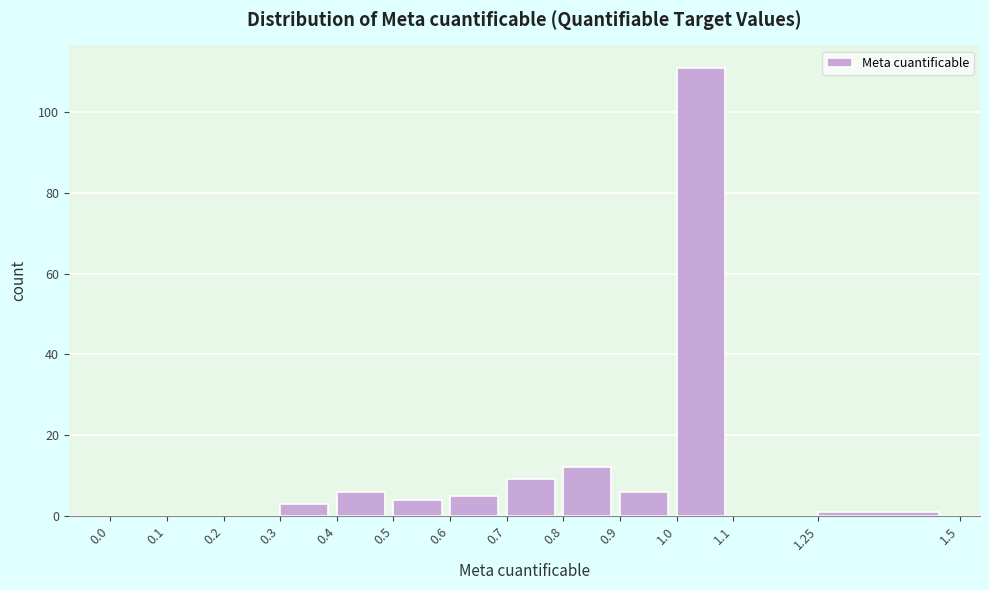

Reading left to right, transcribe this chart: for each bar, give the range it covers on the x-axis and its height. The values are not printed on the chart, so give them approximately, as read against the axis.

0.0 to 0.1: 0
0.1 to 0.2: 0
0.2 to 0.3: 0
0.3 to 0.4: 4
0.4 to 0.5: 6
0.5 to 0.6: 4
0.6 to 0.7: 6
0.7 to 0.8: 10
0.8 to 0.9: 12
0.9 to 1.0: 6
1.0 to 1.1: 112
1.1 to 1.25: 0
1.25 to 1.5: under 2